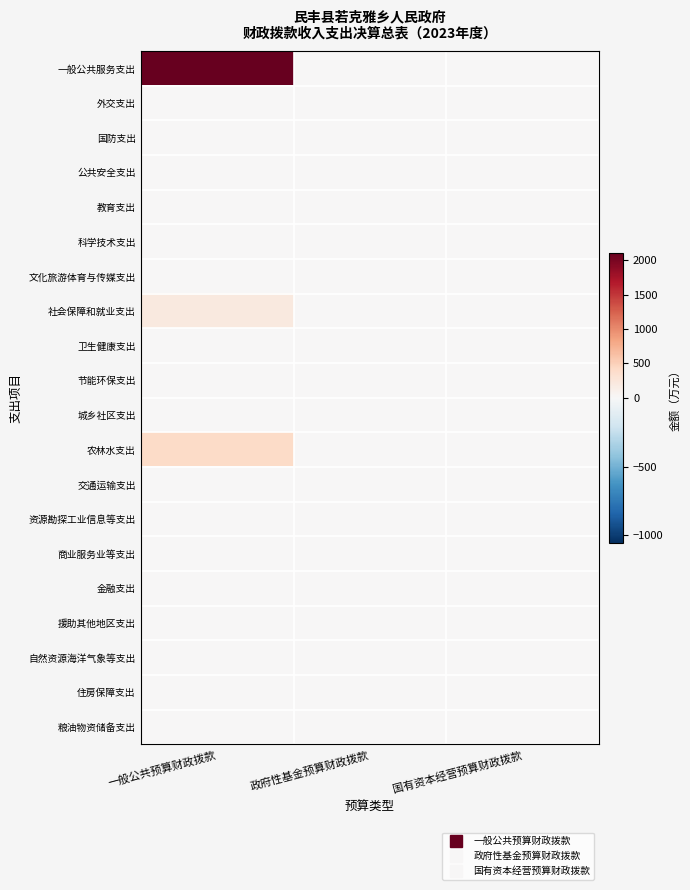

Reading right to left, transcribe all the data shown in this chart.

一般公共服务支出: 国有资本经营预算财政拨款=0.0	政府性基金预算财政拨款=0.0	一般公共预算财政拨款=2105.1
外交支出: 国有资本经营预算财政拨款=0.0	政府性基金预算财政拨款=0.0	一般公共预算财政拨款=0.0
国防支出: 国有资本经营预算财政拨款=0.0	政府性基金预算财政拨款=0.0	一般公共预算财政拨款=0.0
公共安全支出: 国有资本经营预算财政拨款=0.0	政府性基金预算财政拨款=0.0	一般公共预算财政拨款=0.0
教育支出: 国有资本经营预算财政拨款=0.0	政府性基金预算财政拨款=0.0	一般公共预算财政拨款=0.0
科学技术支出: 国有资本经营预算财政拨款=0.0	政府性基金预算财政拨款=0.0	一般公共预算财政拨款=0.0
文化旅游体育与传媒支出: 国有资本经营预算财政拨款=0.0	政府性基金预算财政拨款=0.0	一般公共预算财政拨款=0.0
社会保障和就业支出: 国有资本经营预算财政拨款=0.0	政府性基金预算财政拨款=0.0	一般公共预算财政拨款=201.5
卫生健康支出: 国有资本经营预算财政拨款=0.0	政府性基金预算财政拨款=0.0	一般公共预算财政拨款=0.0
节能环保支出: 国有资本经营预算财政拨款=0.0	政府性基金预算财政拨款=0.0	一般公共预算财政拨款=0.0
城乡社区支出: 国有资本经营预算财政拨款=0.0	政府性基金预算财政拨款=0.0	一般公共预算财政拨款=0.0
农林水支出: 国有资本经营预算财政拨款=0.0	政府性基金预算财政拨款=0.0	一般公共预算财政拨款=395.4
交通运输支出: 国有资本经营预算财政拨款=0.0	政府性基金预算财政拨款=0.0	一般公共预算财政拨款=0.0
资源勘探工业信息等支出: 国有资本经营预算财政拨款=0.0	政府性基金预算财政拨款=0.0	一般公共预算财政拨款=0.0
商业服务业等支出: 国有资本经营预算财政拨款=0.0	政府性基金预算财政拨款=0.0	一般公共预算财政拨款=0.0
金融支出: 国有资本经营预算财政拨款=0.0	政府性基金预算财政拨款=0.0	一般公共预算财政拨款=0.0
援助其他地区支出: 国有资本经营预算财政拨款=0.0	政府性基金预算财政拨款=0.0	一般公共预算财政拨款=0.0
自然资源海洋气象等支出: 国有资本经营预算财政拨款=0.0	政府性基金预算财政拨款=0.0	一般公共预算财政拨款=0.0
住房保障支出: 国有资本经营预算财政拨款=0.0	政府性基金预算财政拨款=0.0	一般公共预算财政拨款=0.0
粮油物资储备支出: 国有资本经营预算财政拨款=0.0	政府性基金预算财政拨款=0.0	一般公共预算财政拨款=0.0